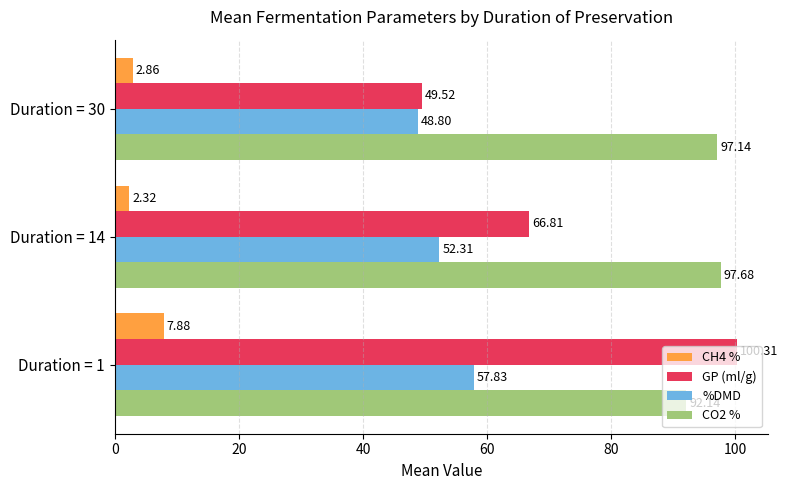

What is the difference between the second highest and minimum values in the %DMD series?

3.5